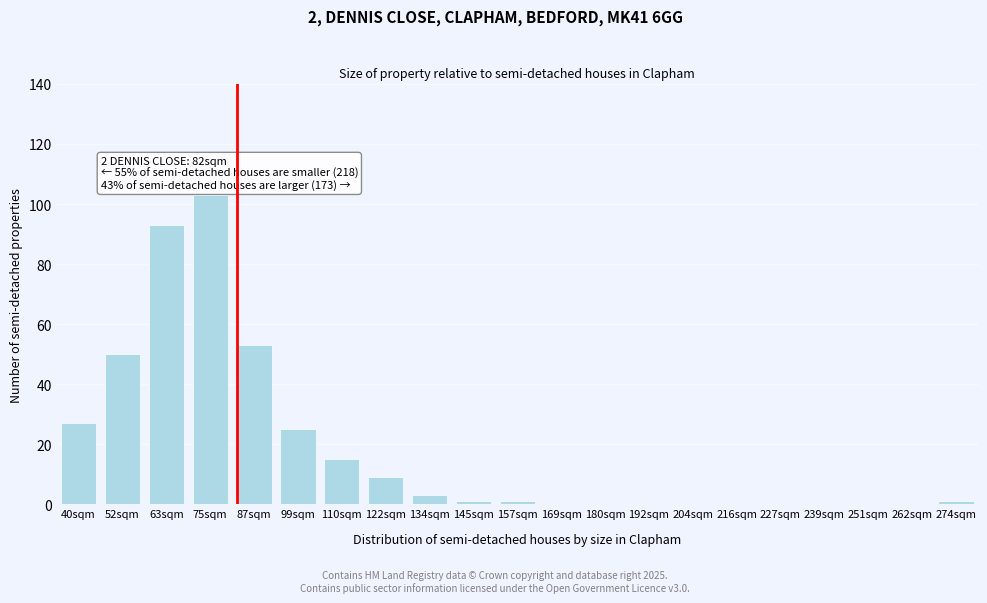

Reading right to left, extract all data points from this chart.

274sqm=1	262sqm=0	251sqm=0	239sqm=0	227sqm=0	216sqm=0	204sqm=0	192sqm=0	180sqm=0	169sqm=0	157sqm=1	145sqm=1	134sqm=3	122sqm=9	110sqm=15	99sqm=25	87sqm=53	75sqm=103	63sqm=93	52sqm=50	40sqm=27